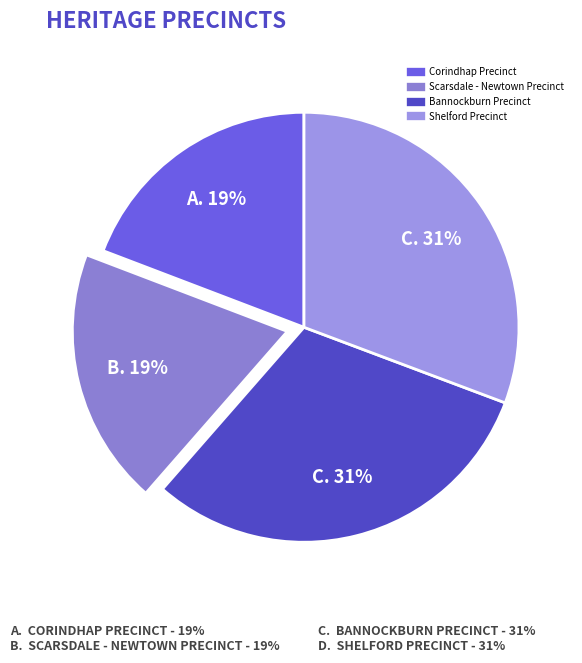

True or false: Scarsdale - Newtown Precinct accounts for 14% of the total.

False